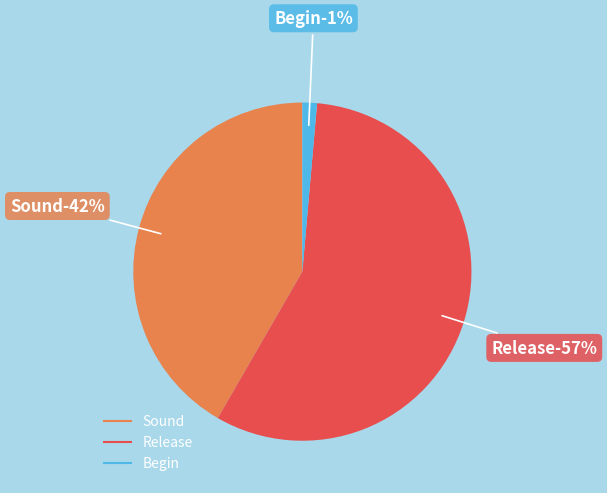

What is the largest slice in the pie chart?

Release